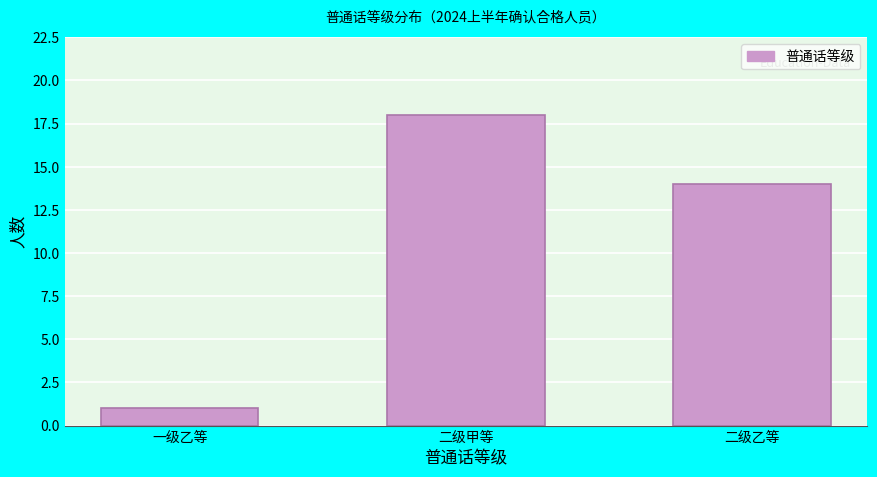

Reading right to left, what are all the values shown in this chart?

二级乙等=14	二级甲等=18	一级乙等=1